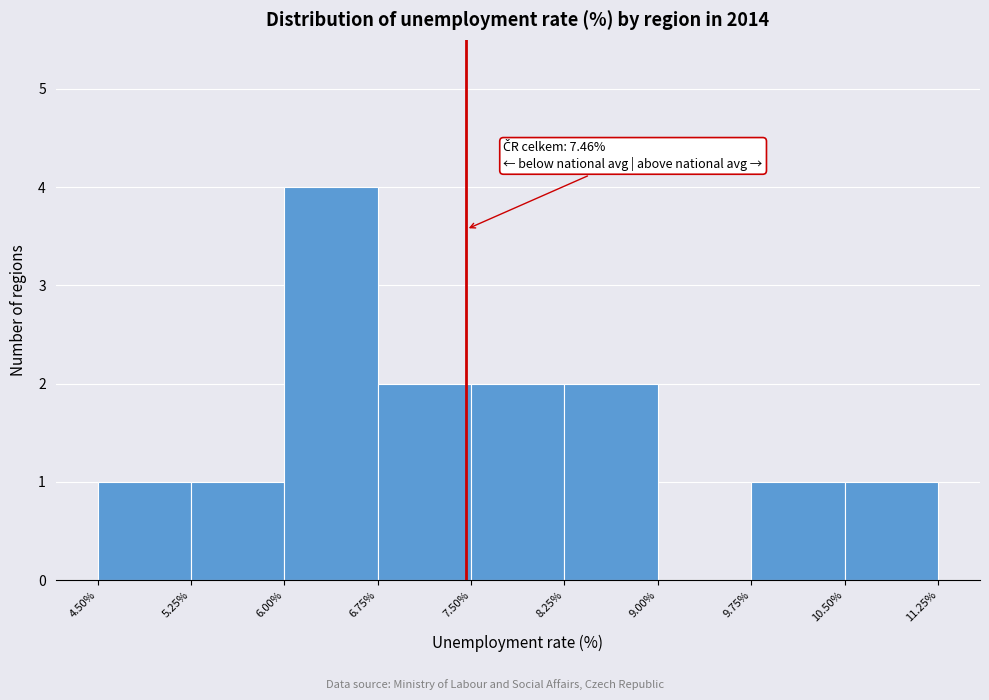

Over which range of the x-axis is the bar tallest?

6.00% to 6.75%